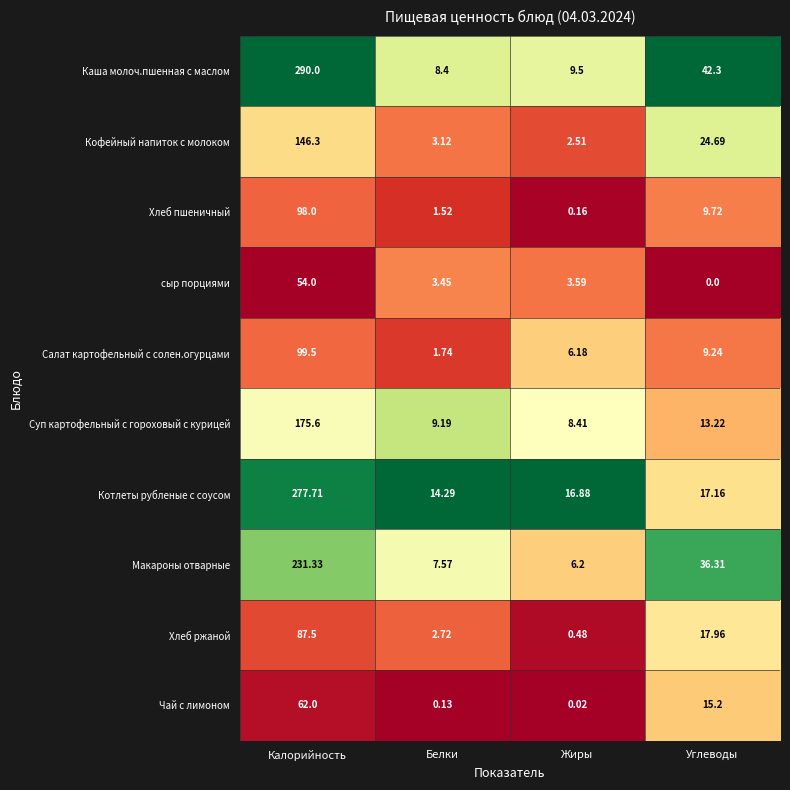

At which label is Хлеб ржаной closest to 43?

Углеводы